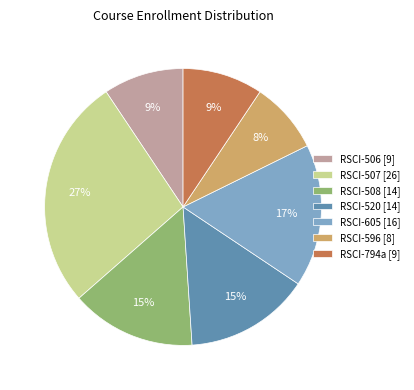

The RSCI-605 [16] slice represents 17% of the pie. True or false?

True